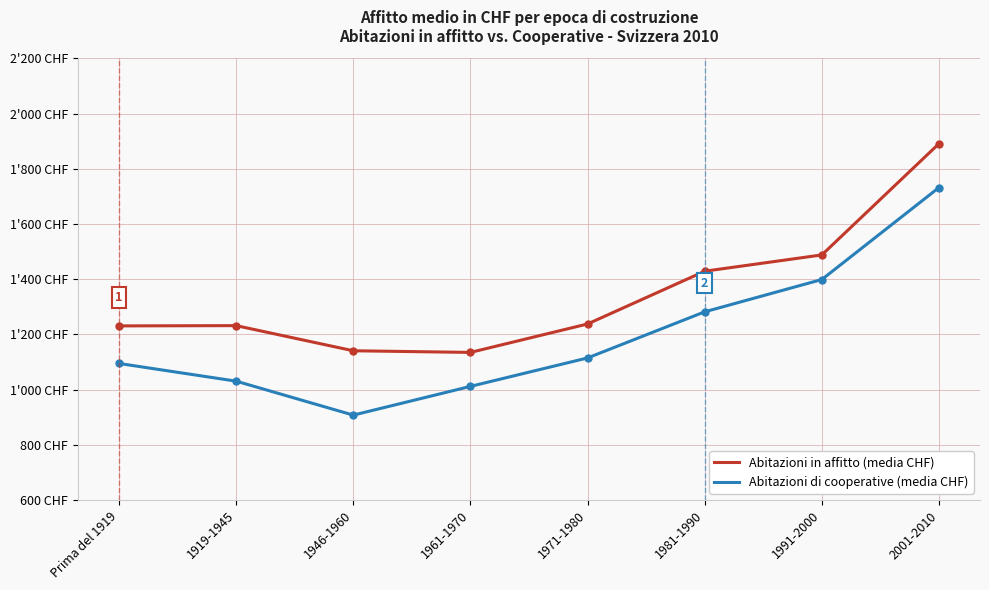

Which series has the largest total across all categories?

Abitazioni in affitto (media CHF)